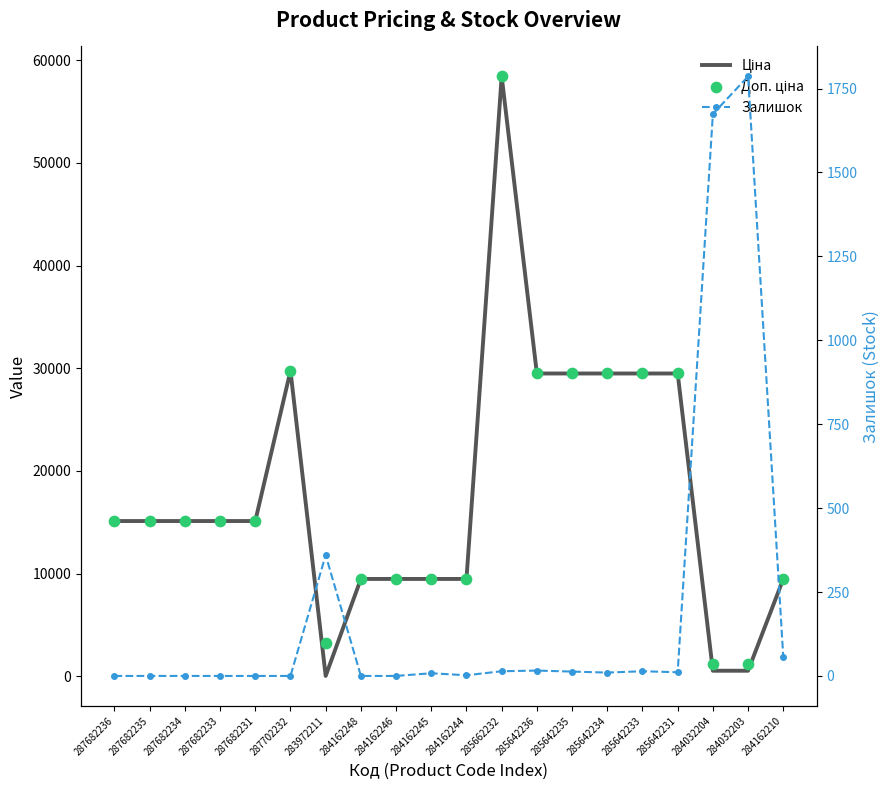

Which series has the widest spread of Y values?

Ціна